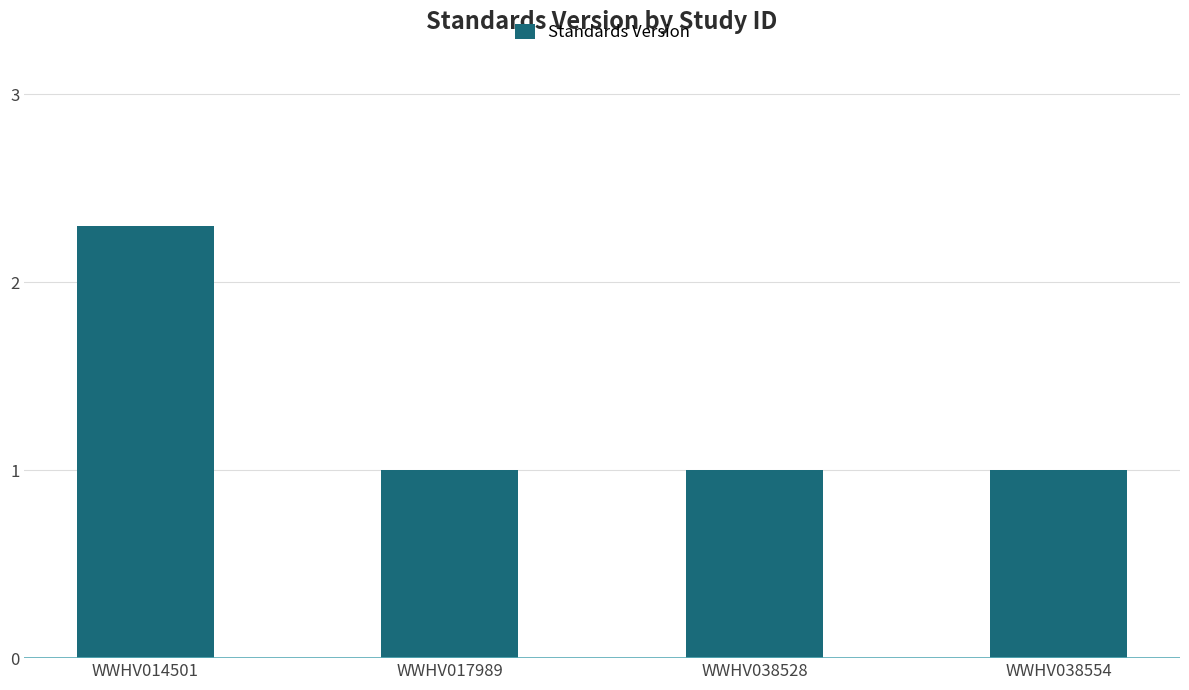

What is the average value?

1.3